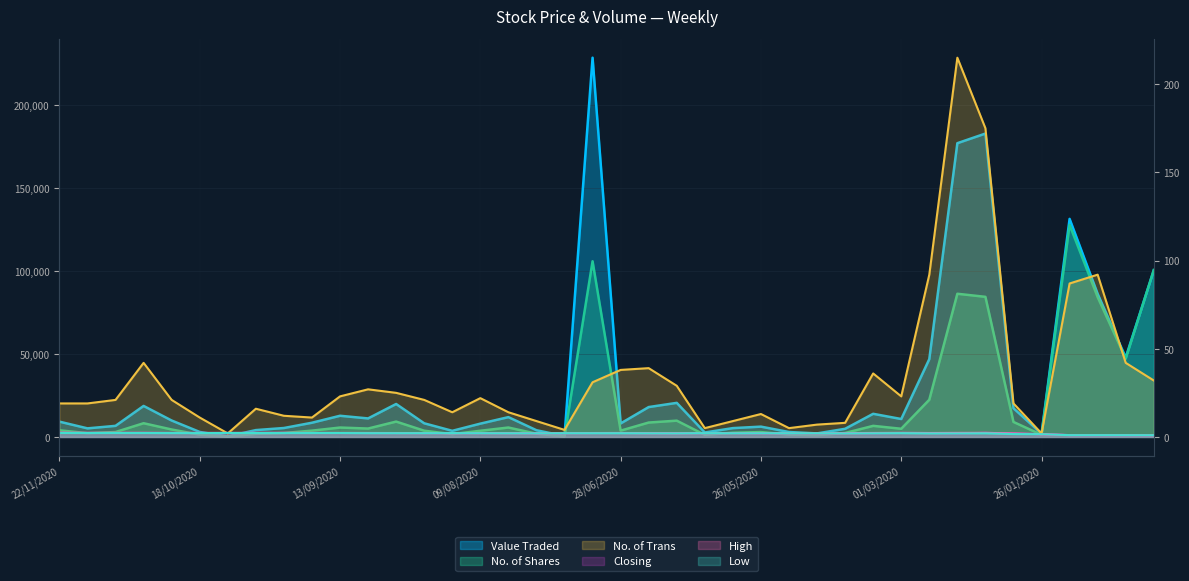

What is the average value of the No. of Trans series?

33.3